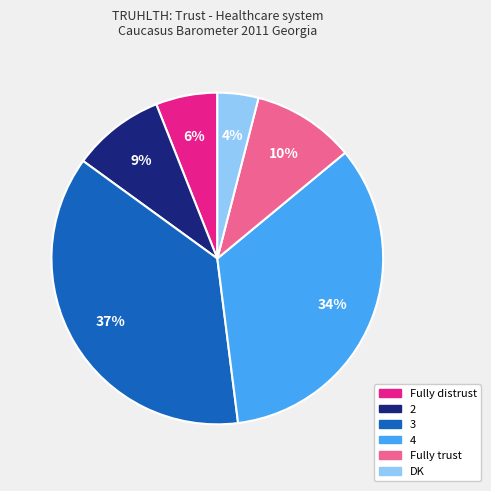

Count the number of slices in the pie.

6